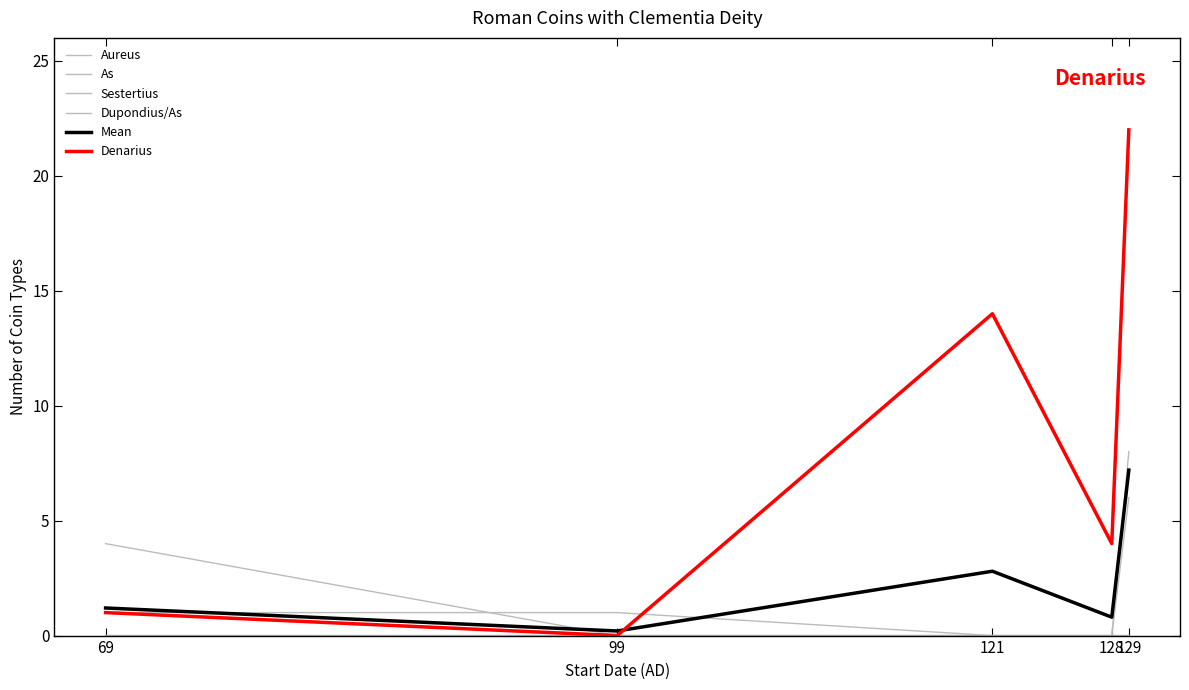

Reading left to right, extract all data points from this chart.

Aureus: 69=4.0	99=0.0	121=0.0	128=0.0	129=0.0
As: 69=1.0	99=1.0	121=0.0	128=0.0	129=0.0
Sestertius: 69=0.0	99=0.0	121=0.0	128=0.0	129=6.0
Dupondius/As: 69=0.0	99=0.0	121=0.0	128=0.0	129=8.0
Mean: 69=1.2	99=0.2	121=2.8	128=0.8	129=7.2
Denarius: 69=1.0	99=0.0	121=14.0	128=4.0	129=22.0